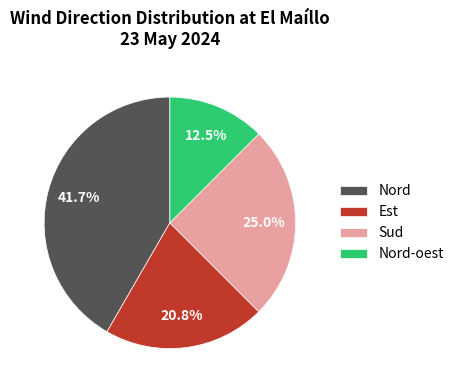

Rank the categories by value from lowest to highest.

Nord-oest, Est, Sud, Nord